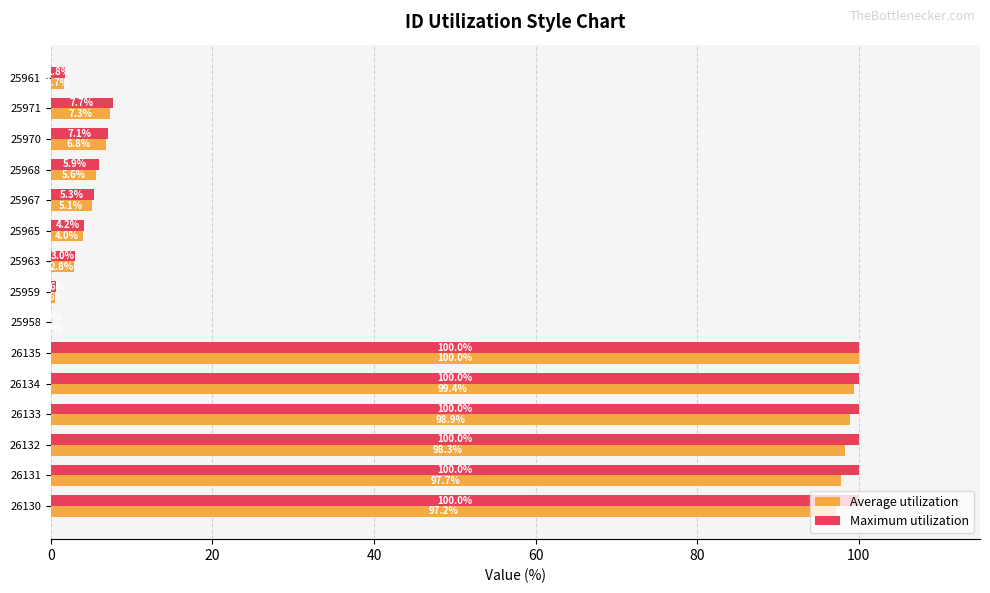

Where is Maximum utilization nearest to the value 50?

25971